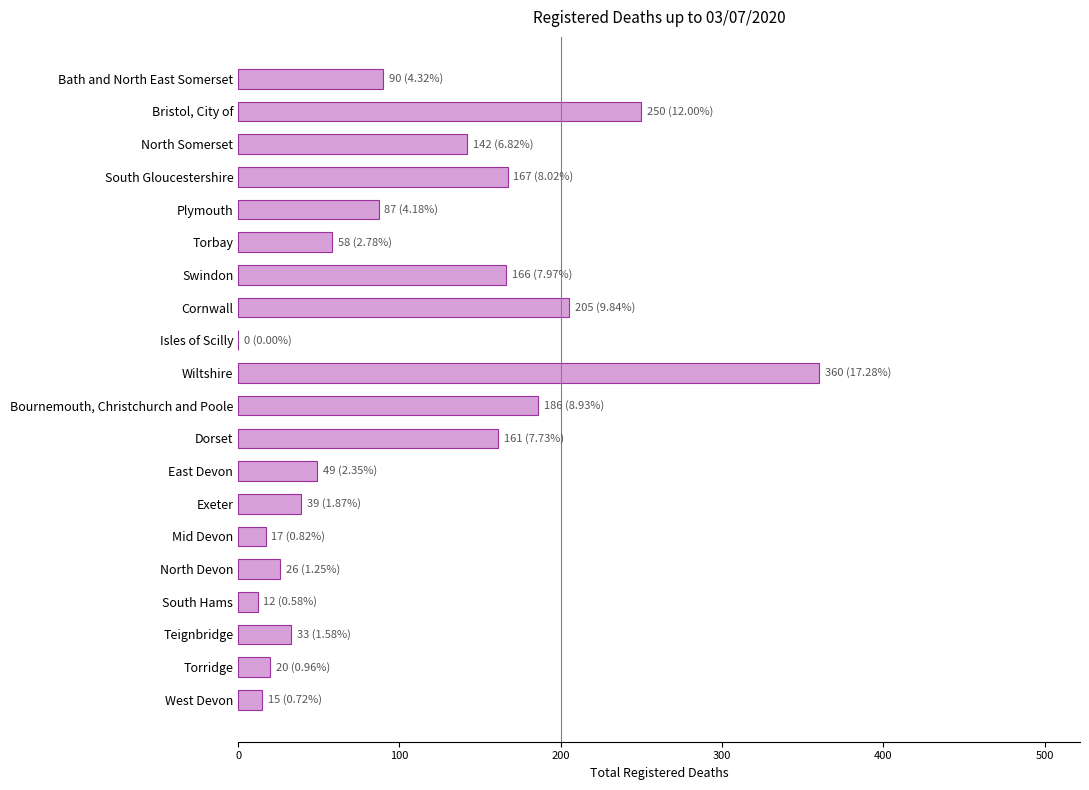

Which has a higher value, Torridge or Teignbridge?

Teignbridge